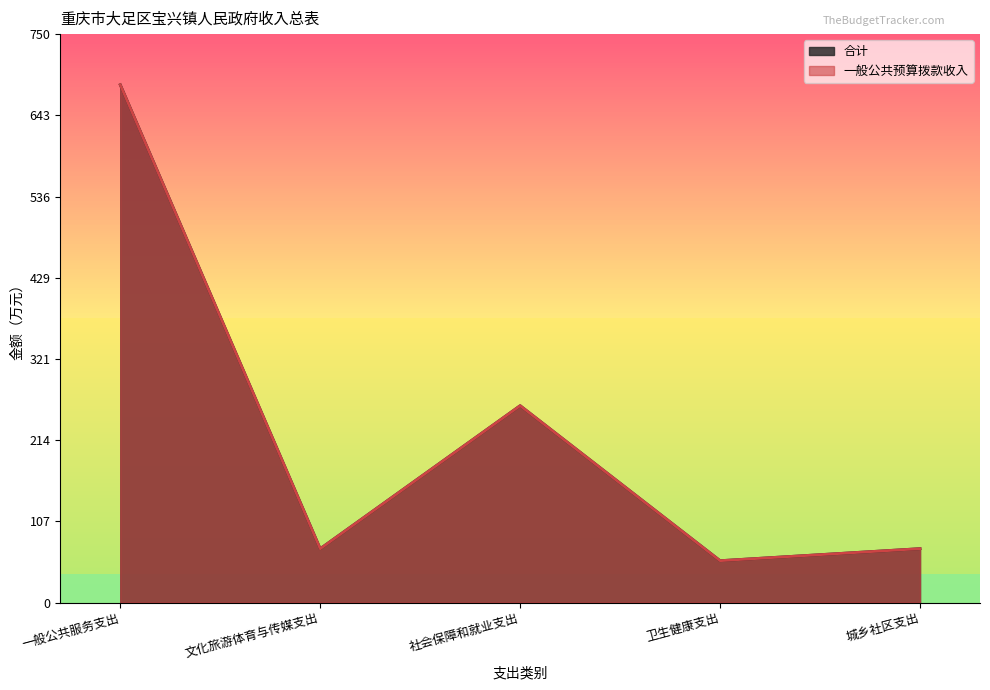

List the series in order of their peak value, highest first.

合计, 一般公共预算拨款收入